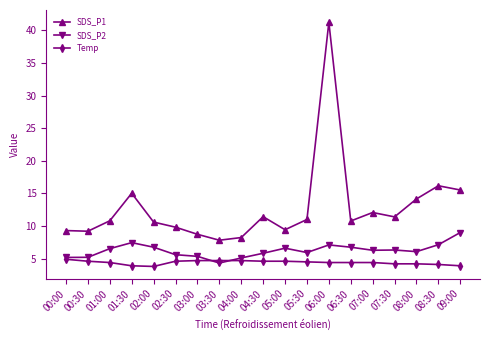

The value of Temp at 06:00 is 4.4. True or false?

True